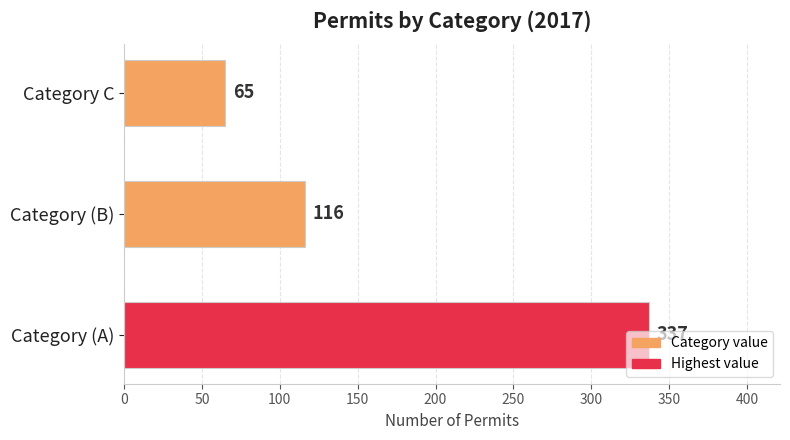

List the labels in order of value, smallest first.

Category C, Category (B), Category (A)